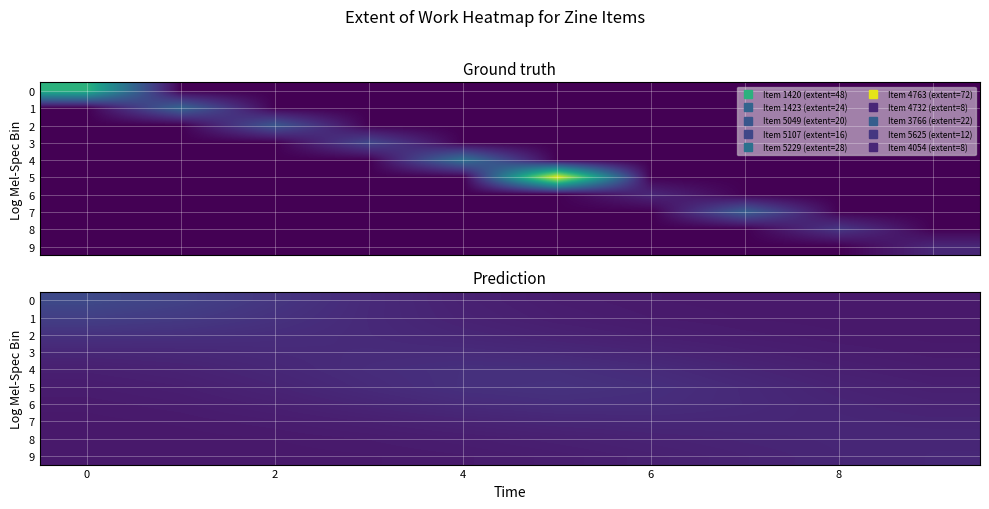

What is the average value of the 0 series?

8.5